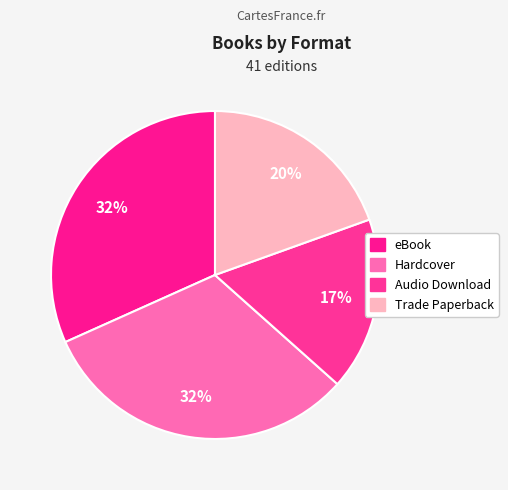

Count the number of slices in the pie.

4